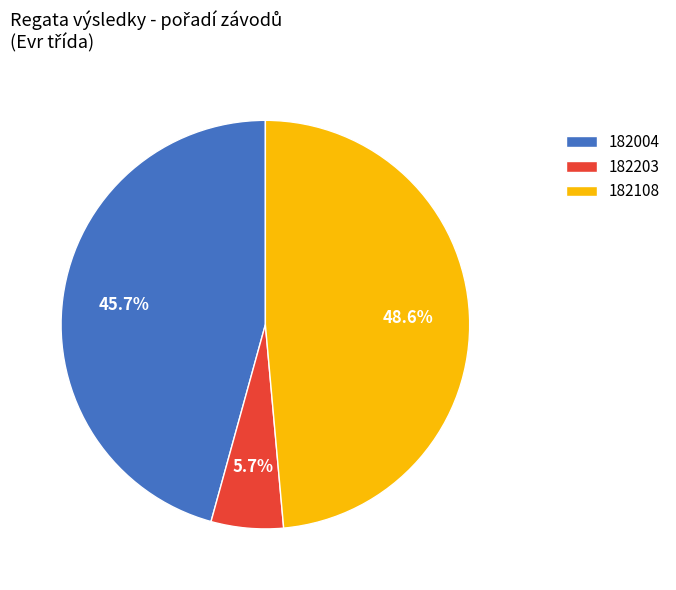

Which slice is the largest?

182108